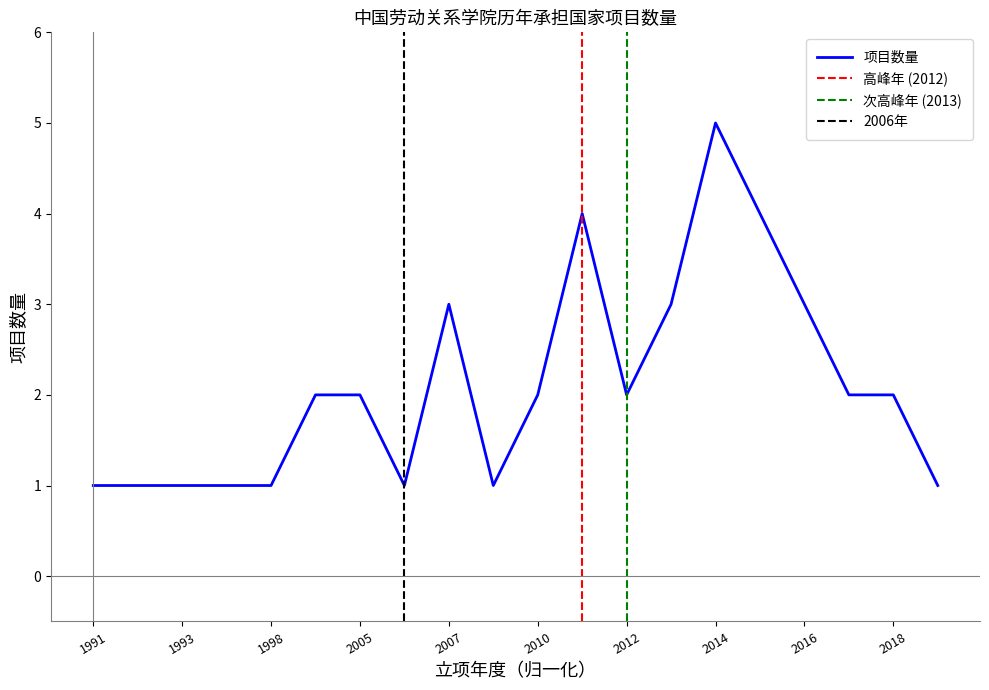

Does the chart have visible grid lines?

No